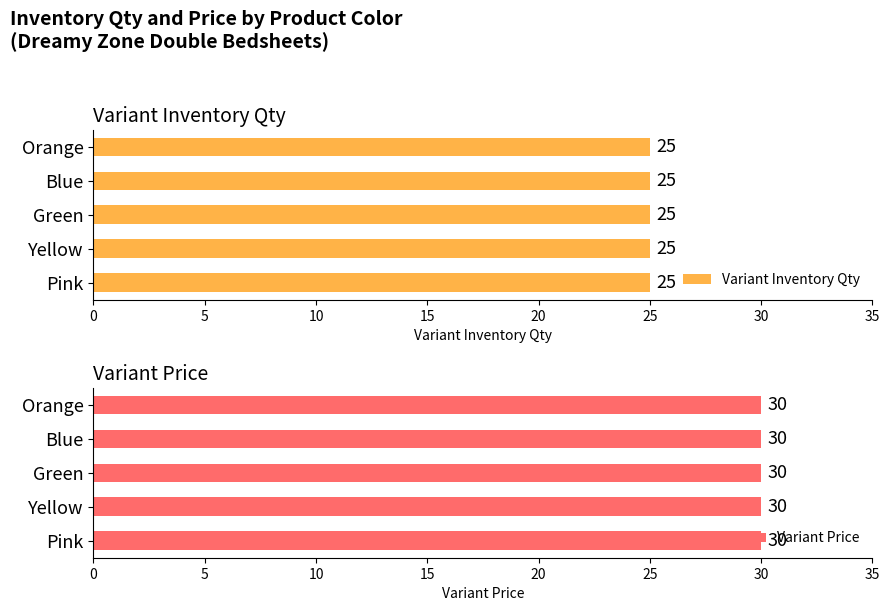

What is the approximate value of Variant Inventory Qty at Orange?

25